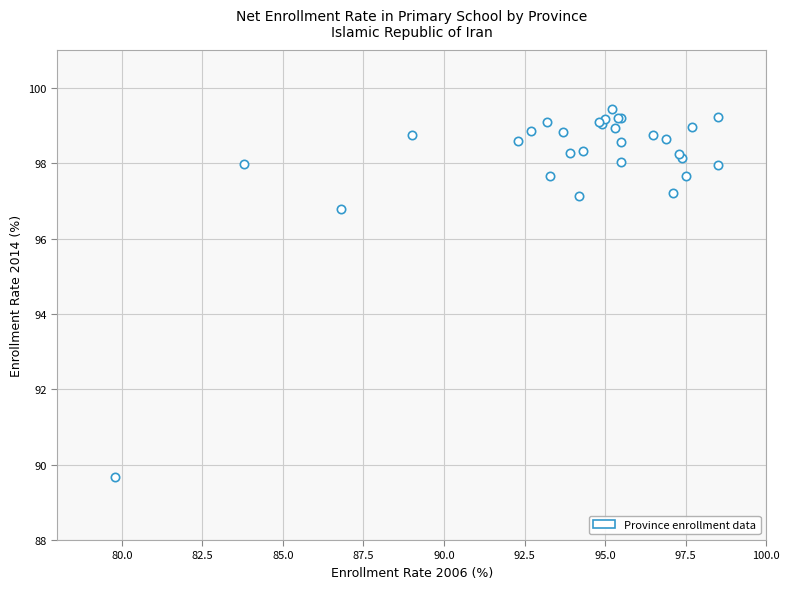

What Y value in the scatter plot is closest to 94?

96.8